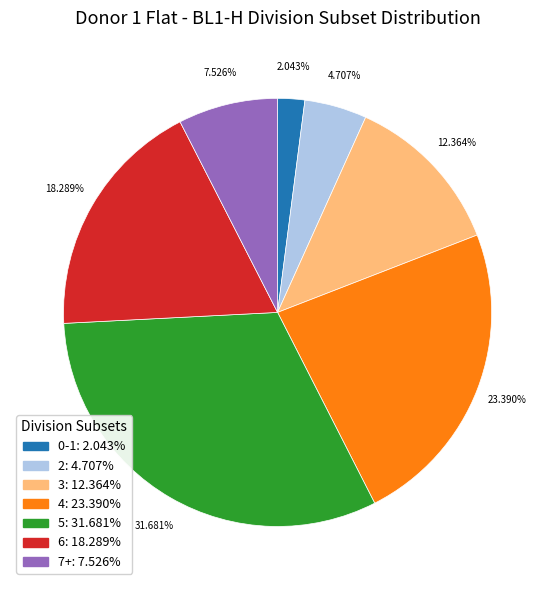

To the nearest percent, what is the difference between the largest and smallest slice percentages?

30%